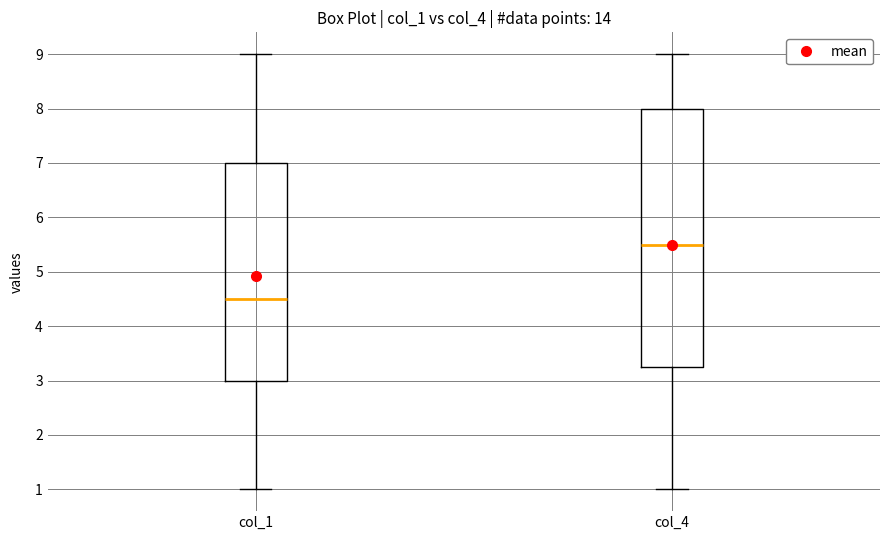

Reading left to right, read every box against the y-axis: the position of its median line, the range the box covers, and the ends of its whiskers. The values are not printed on the chart, so give them approximately, as read against the axis.

col_1: median 4.5, box 3.0 to 7.0, whiskers 1.0 to 9.0
col_4: median 5.5, box 3.3 to 8.0, whiskers 1.0 to 9.0